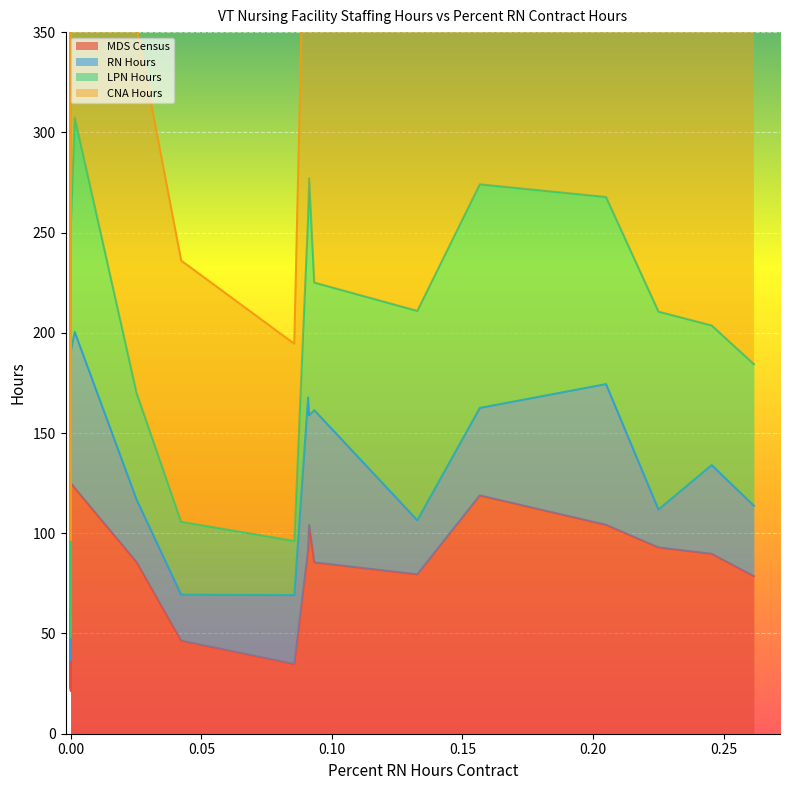

True or false: MDS Census has a value of 16.6 at 0.00.

False